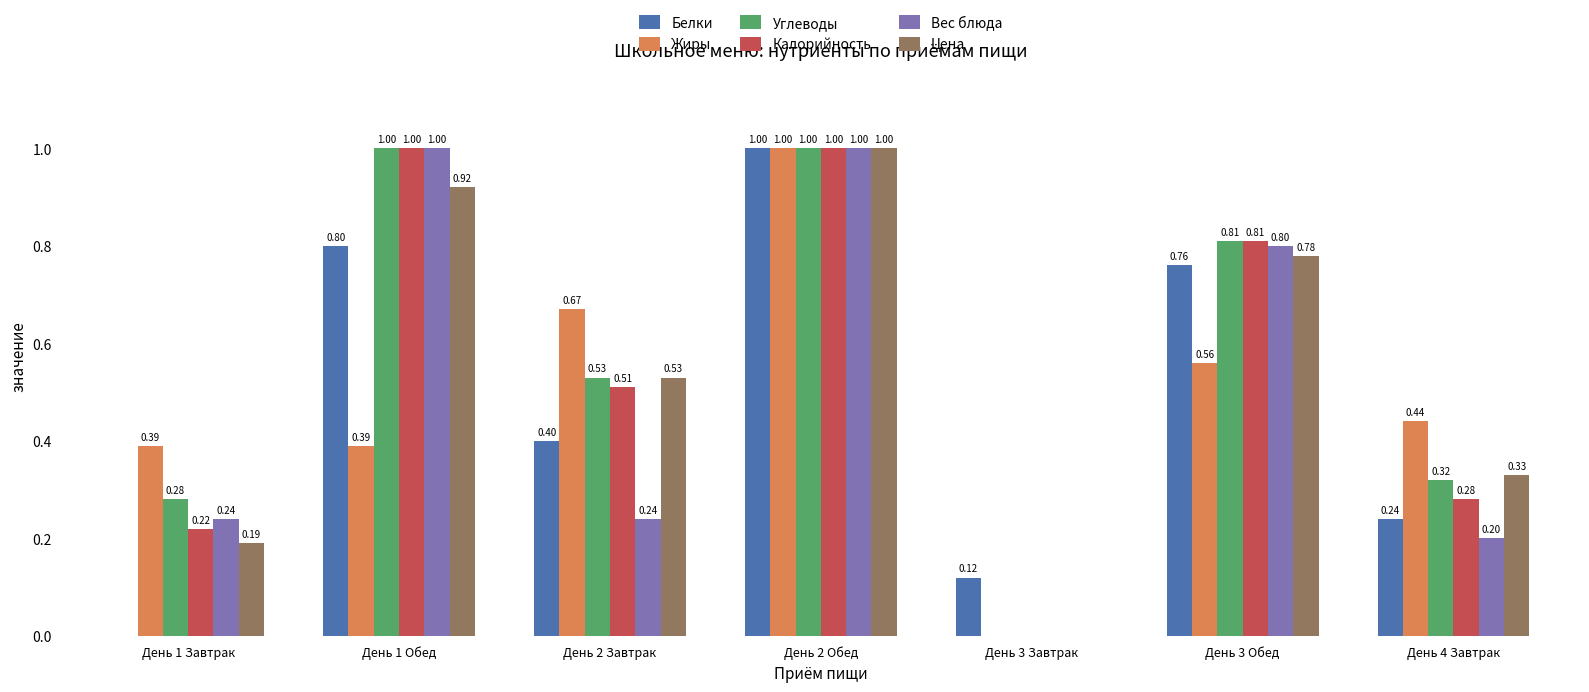

True or false: Углеводы has a value of 0.5 at День 1 Обед.

False